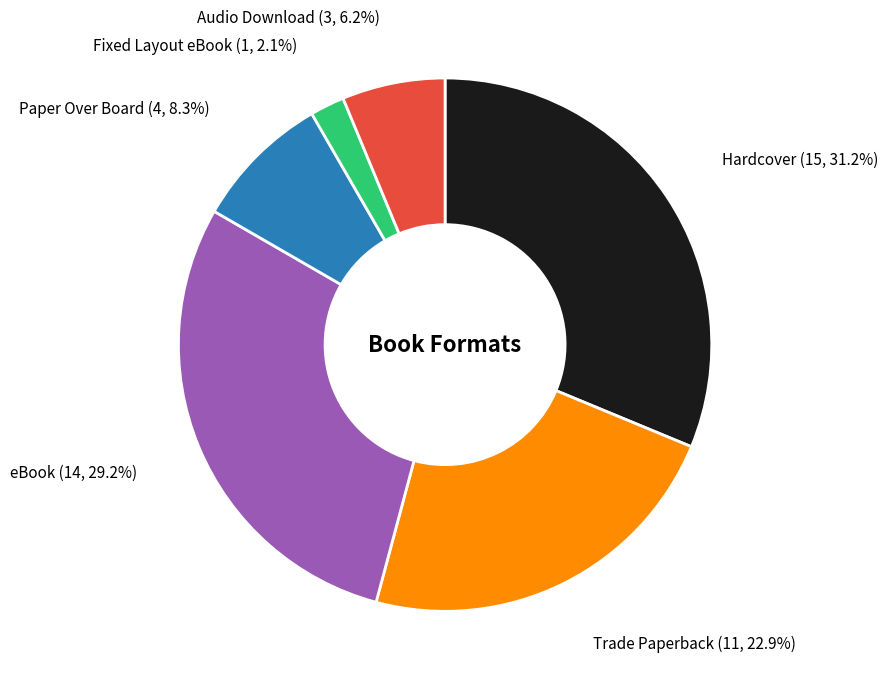

Does any single category account for the majority?

No